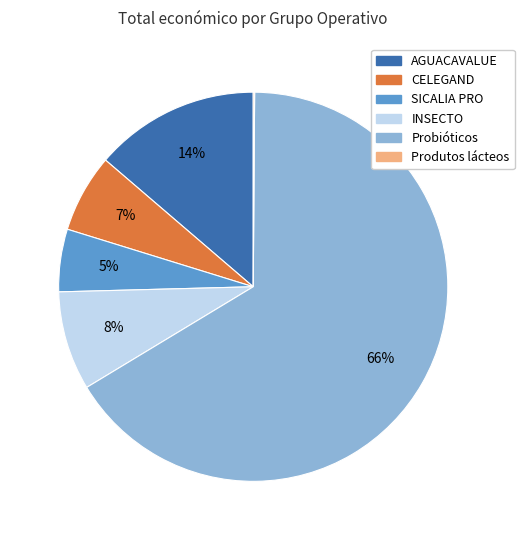

Combined, do INSECTO and SICALIA PRO account for over 50%?

No